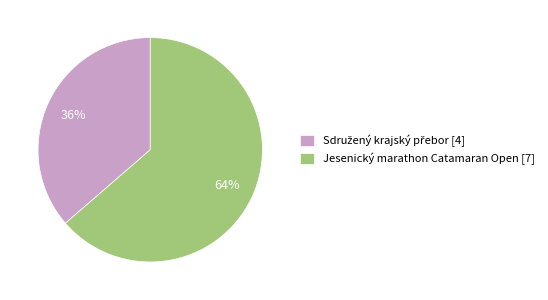

Count the number of slices in the pie.

2